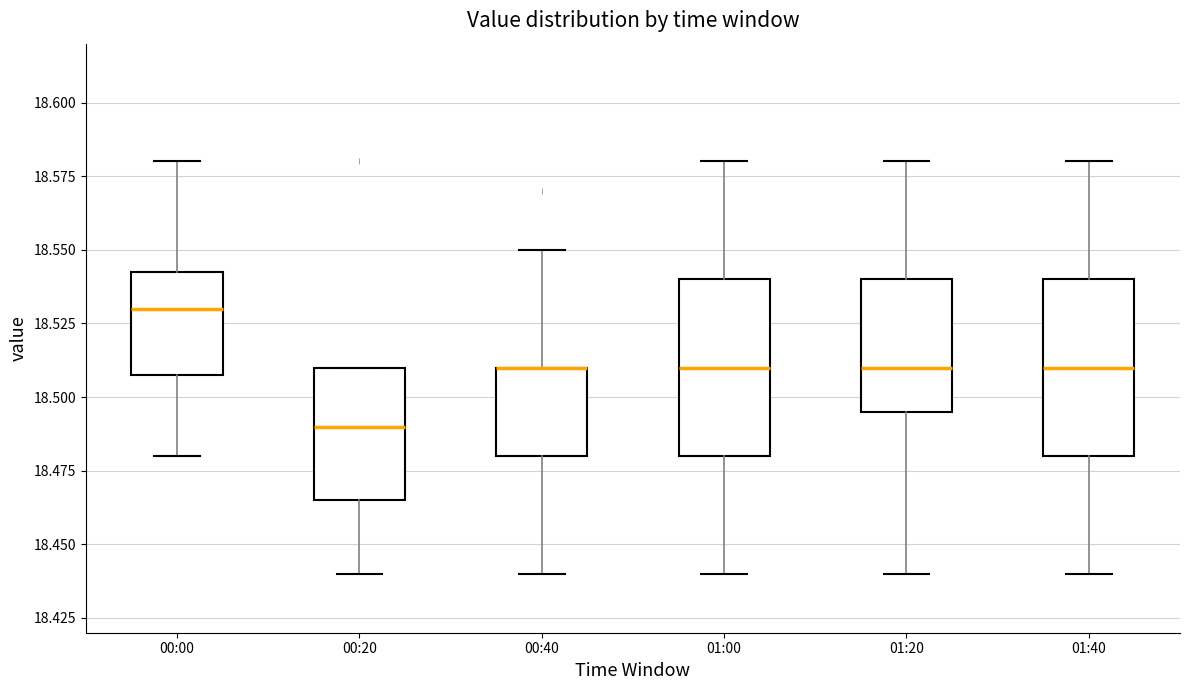

Reading left to right, read every box against the y-axis: the position of its median line, the range the box covers, and the ends of its whiskers. The values are not printed on the chart, so give them approximately, as read against the axis.

00:00: median 18.530, box 18.510 to 18.545, whiskers 18.480 to 18.580
00:20: median 18.490, box 18.465 to 18.510, whiskers 18.440 to 18.510
00:40: median 18.510 (drawn on the box's upper edge), box 18.480 to 18.510, whiskers 18.440 to 18.550
01:00: median 18.510, box 18.480 to 18.540, whiskers 18.440 to 18.580
01:20: median 18.510, box 18.495 to 18.540, whiskers 18.440 to 18.580
01:40: median 18.510, box 18.480 to 18.540, whiskers 18.440 to 18.580